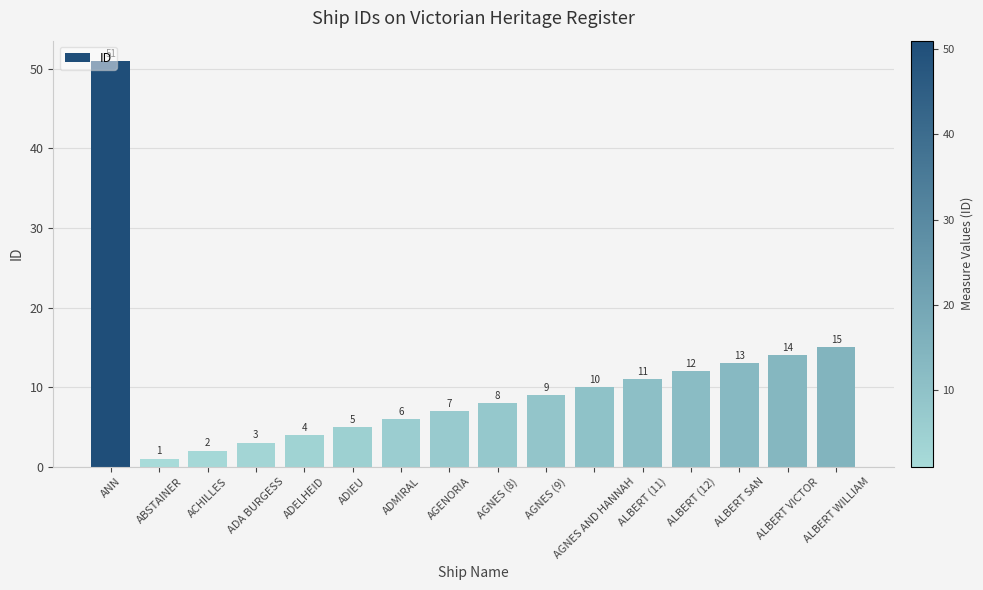

What position from the right is AGNES (9)?

7